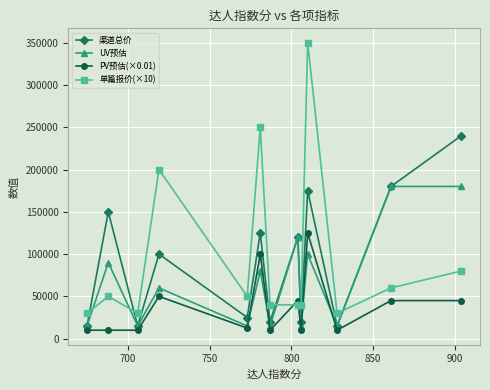

Rank the series by their maximum value, from highest to lowest.

单篇报价(×10), 渠道总价, UV预估, PV预估(×0.01)